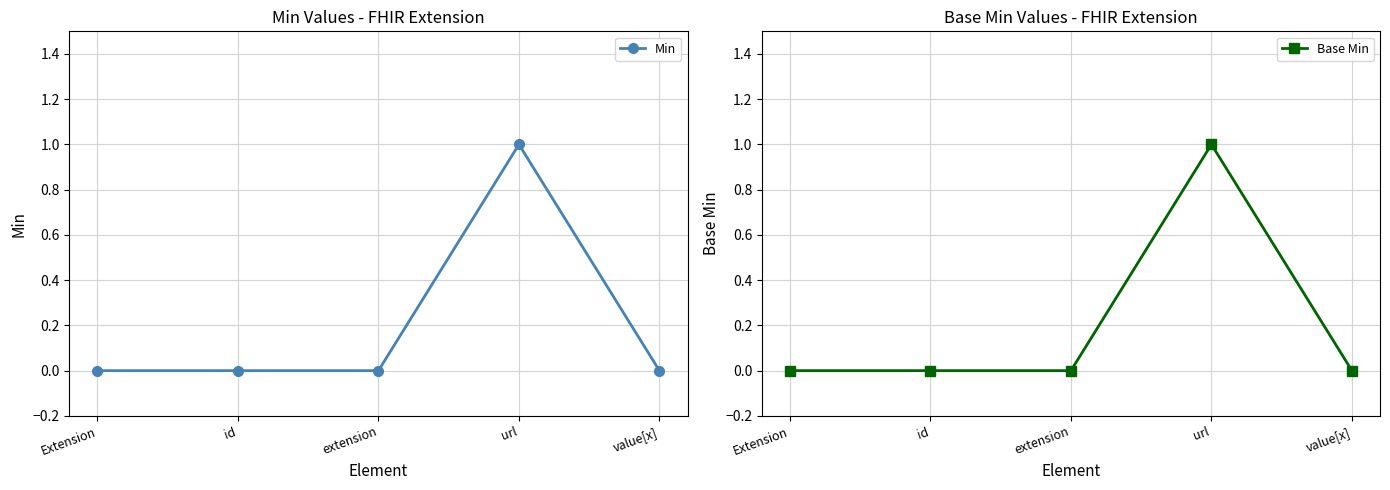

Is it true that Base Min equals 1 at url?

True